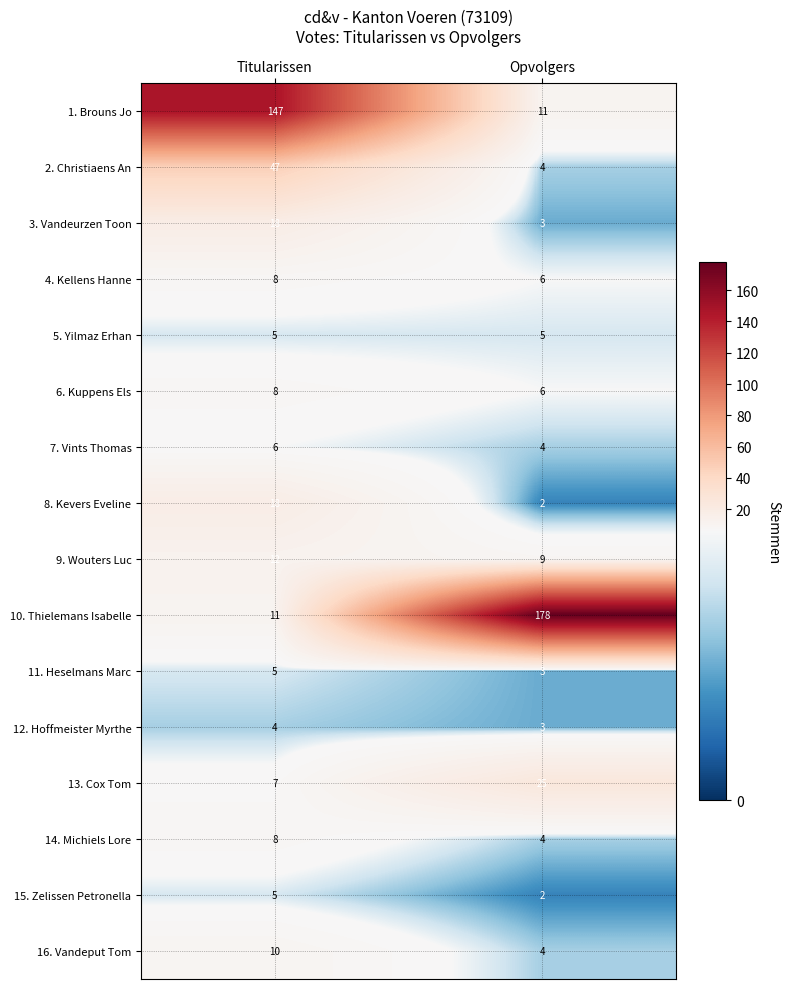

How many data points does each series have?

2